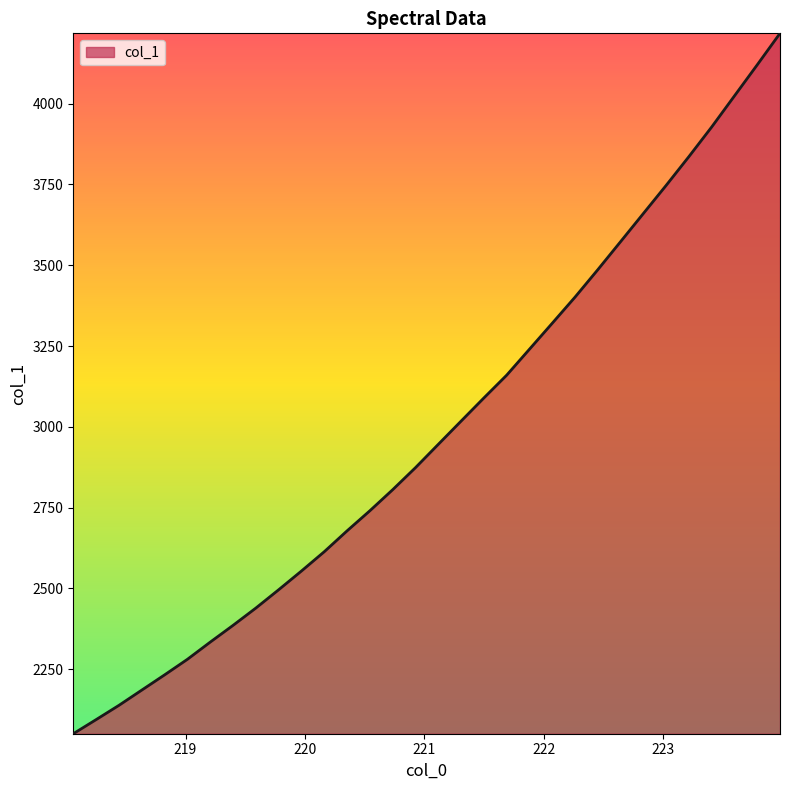

What is the difference between the maximum and second lowest values?

2124.2